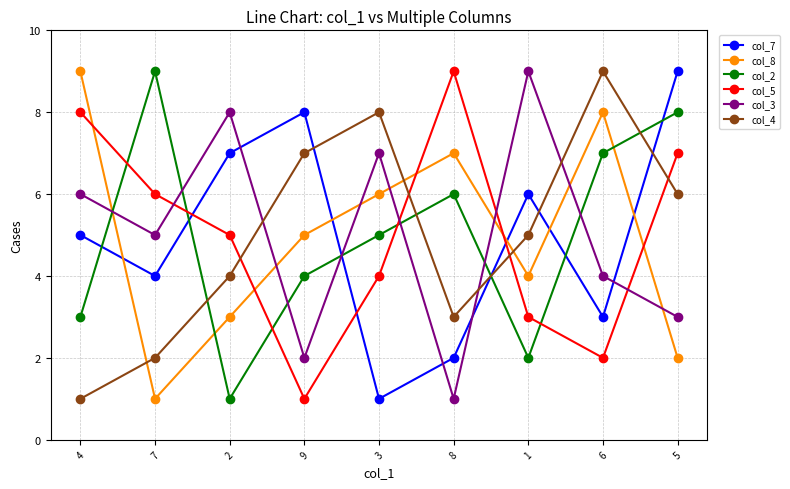

True or false: col_2 has a value of 4 at 9.

True